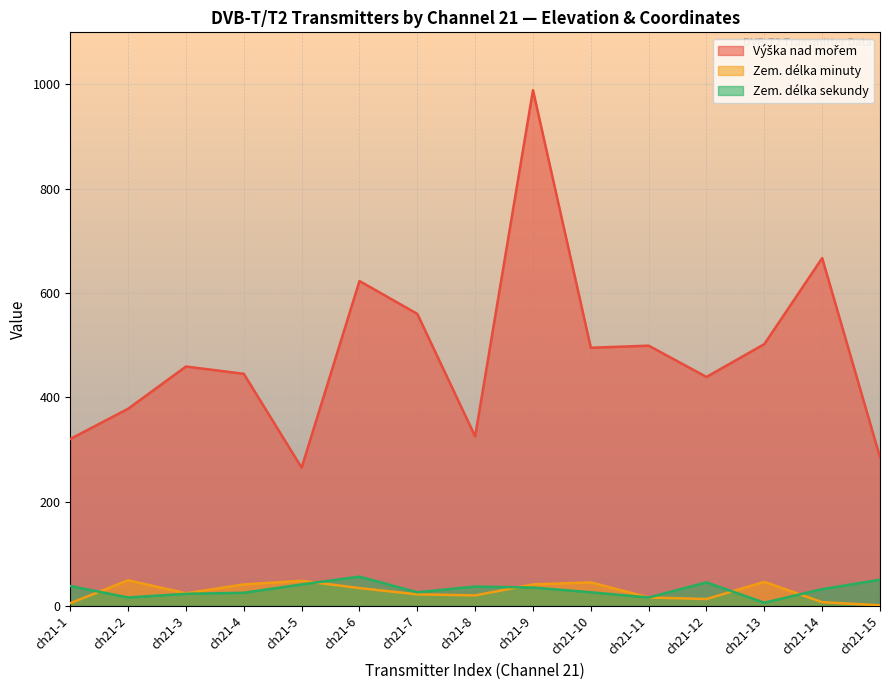

Read the Zem. délka minuty value at ch21-8.

20